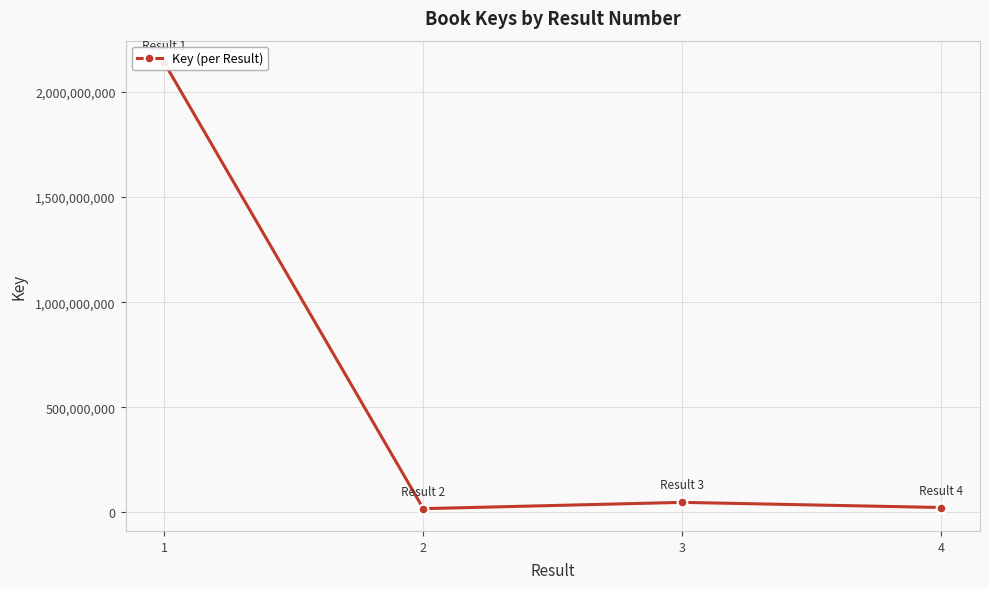

What is the greatest value displayed?

2137654213